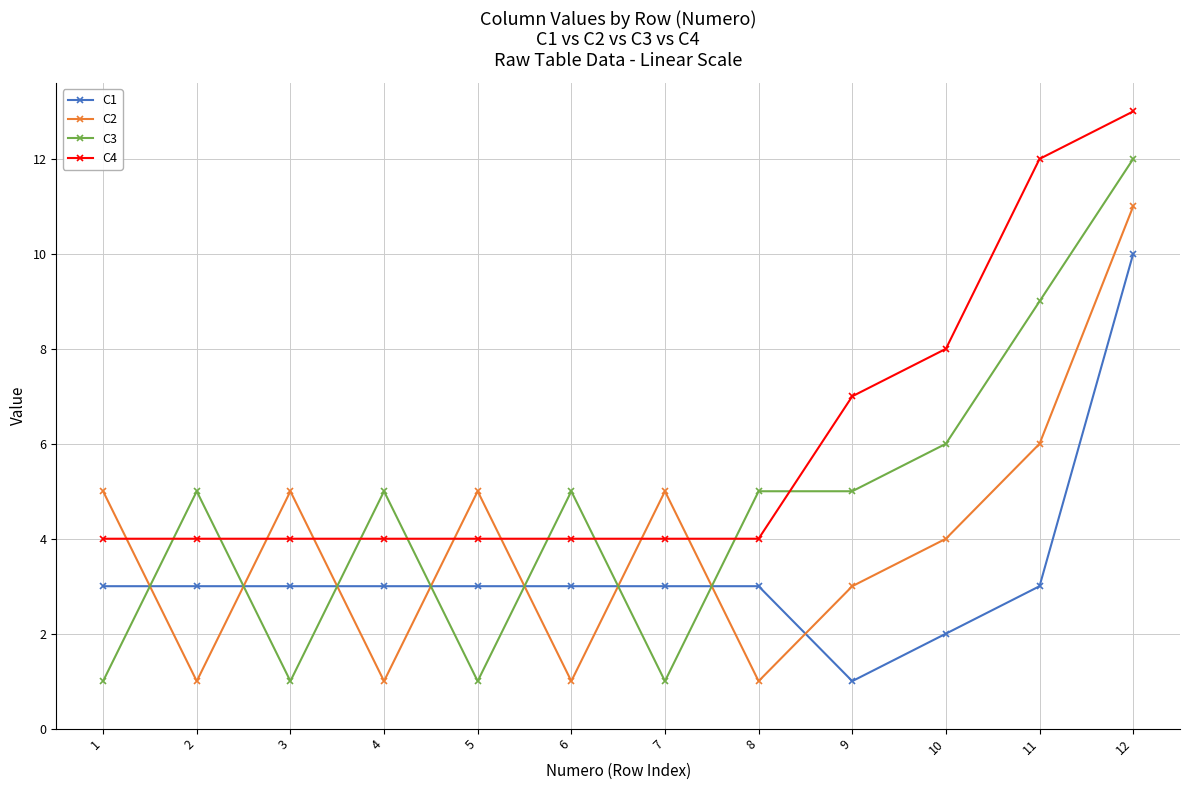

How many times do C4 and C3 cross each other?

8